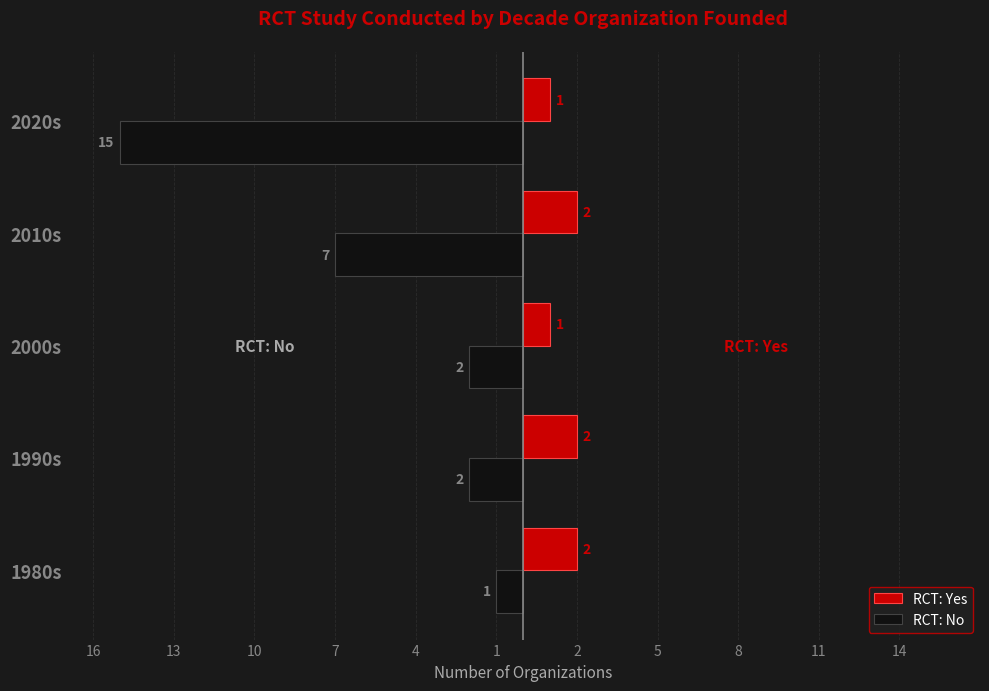

What is the minimum value for RCT: No?

-15